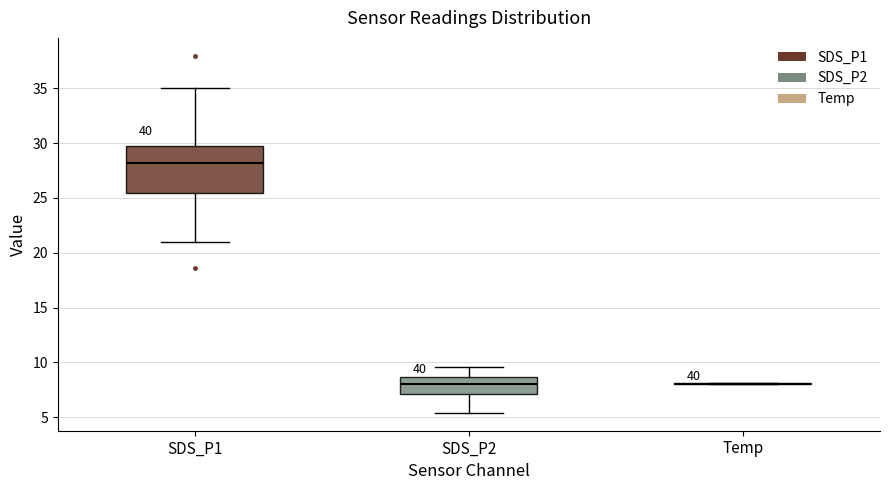

Reading left to right, read every box against the y-axis: the position of its median line, the range the box covers, and the ends of its whiskers. The values are not printed on the chart, so give them approximately, as read against the axis.

SDS_P1: median 28.0, box 25.5 to 29.5, whiskers 21.0 to 35.0
SDS_P2: median 8.0, box 7.0 to 8.5, whiskers 5.5 to 9.5
Temp: box collapsed to a line at 8.0, whiskers 8.0 to 8.0